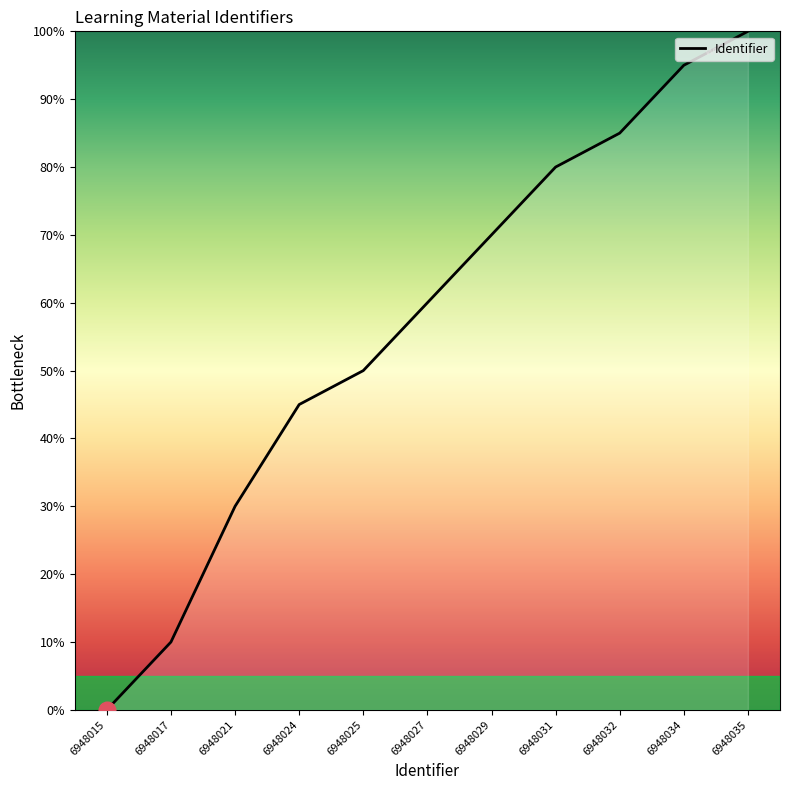

Reading left to right, list all the values displayed in this chart.

0	10	30	45	50	60	70	80	85	95	100